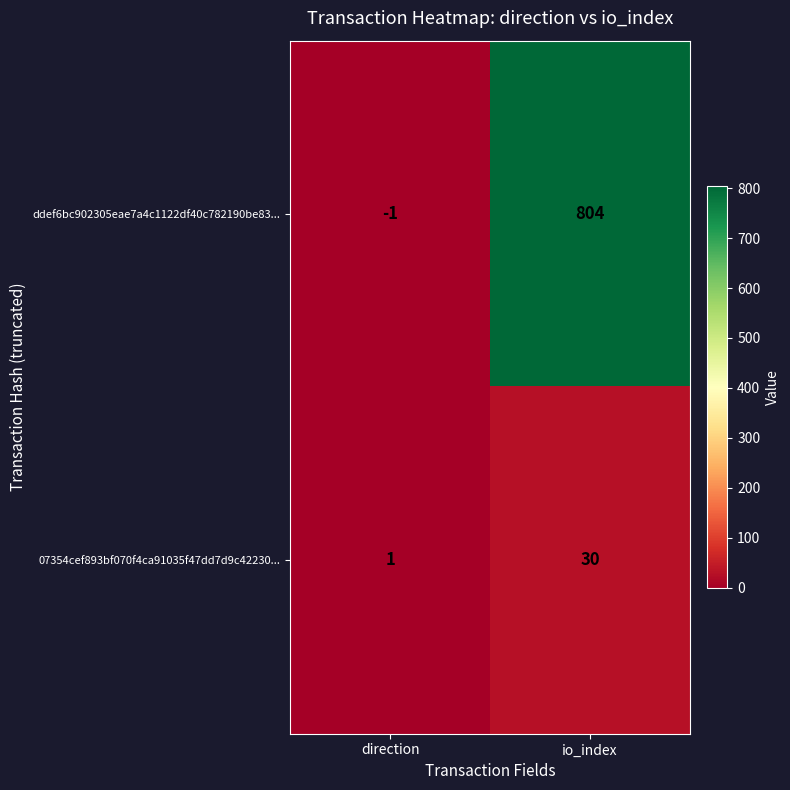

What is the average value of the ddef6bc902305eae7a4c1122df40c782190be83... series?

402